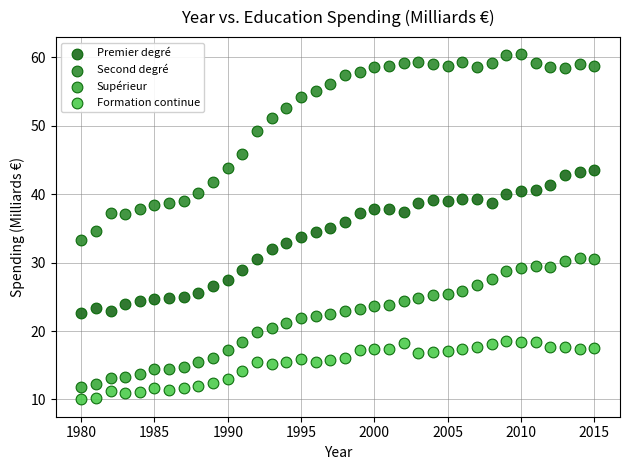

Which series has the widest spread of Y values?

Second degré